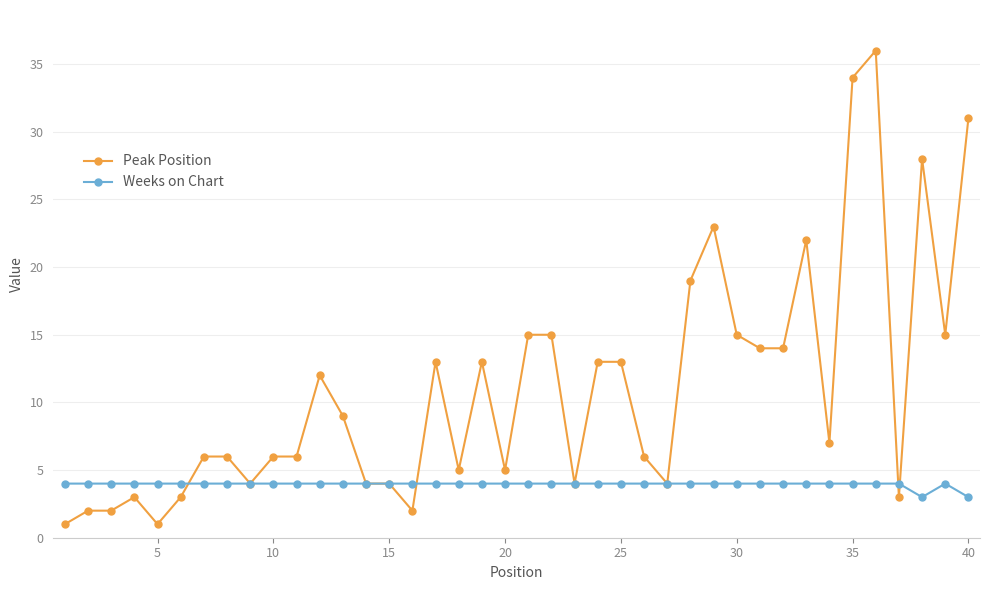

Which series has the largest range (max minus min)?

Peak Position